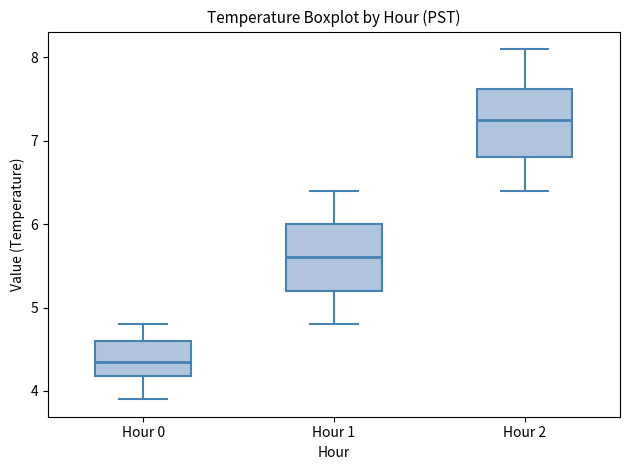

Where is the lower edge of the box for Hour 1 on the y-axis? The values are not printed on the chart, so give them approximately, as read against the axis.

5.2